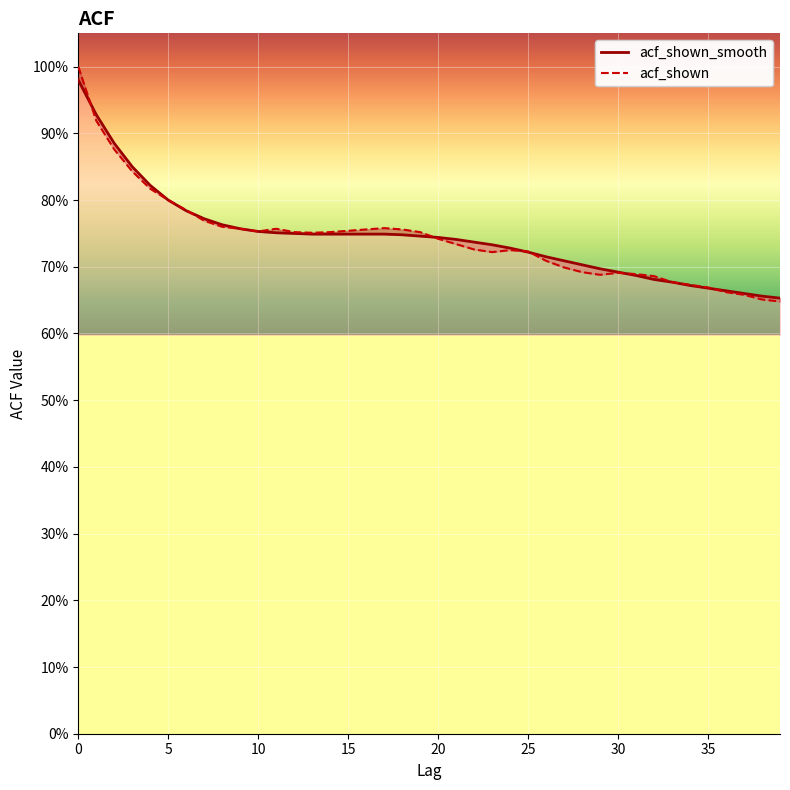

Reading right to left, list all the values displayed in this chart.

acf_shown_smooth: 0.7	0.7	0.7	0.7	0.7	0.7	0.7	0.7	0.7	0.7	0.7	0.7	0.7	0.7	0.7	0.7	0.7	0.7	0.7	0.7	0.7	0.7	0.7	0.7	0.7	0.7	0.7	0.8	0.8	0.8	0.8	0.8	0.8	0.8	0.8	0.8	0.8	0.9	0.9	1.0
acf_shown: 0.6	0.7	0.7	0.7	0.7	0.7	0.7	0.7	0.7	0.7	0.7	0.7	0.7	0.7	0.7	0.7	0.7	0.7	0.7	0.7	0.8	0.8	0.8	0.8	0.8	0.8	0.8	0.8	0.8	0.8	0.8	0.8	0.8	0.8	0.8	0.8	0.8	0.9	0.9	1.0